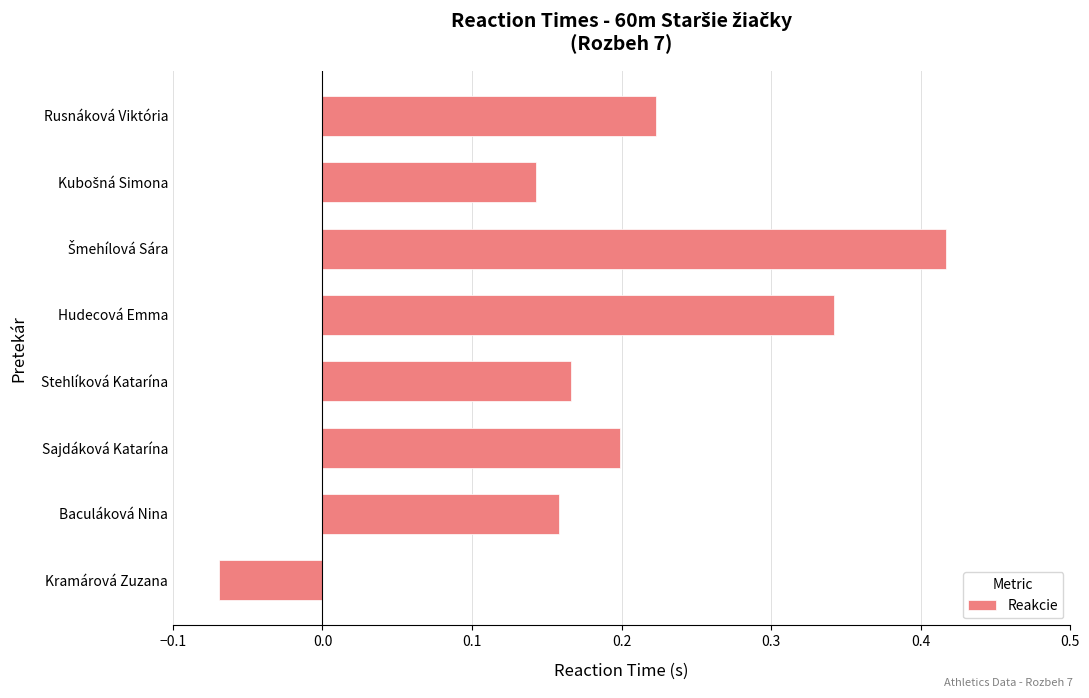

What is the difference between the maximum and minimum values?

0.5